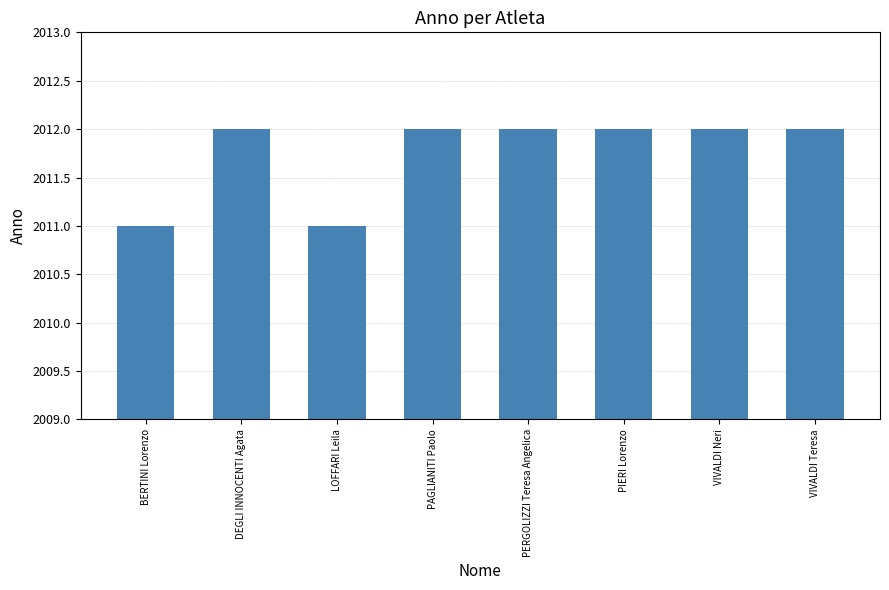

Does the chart contain any negative values?

No